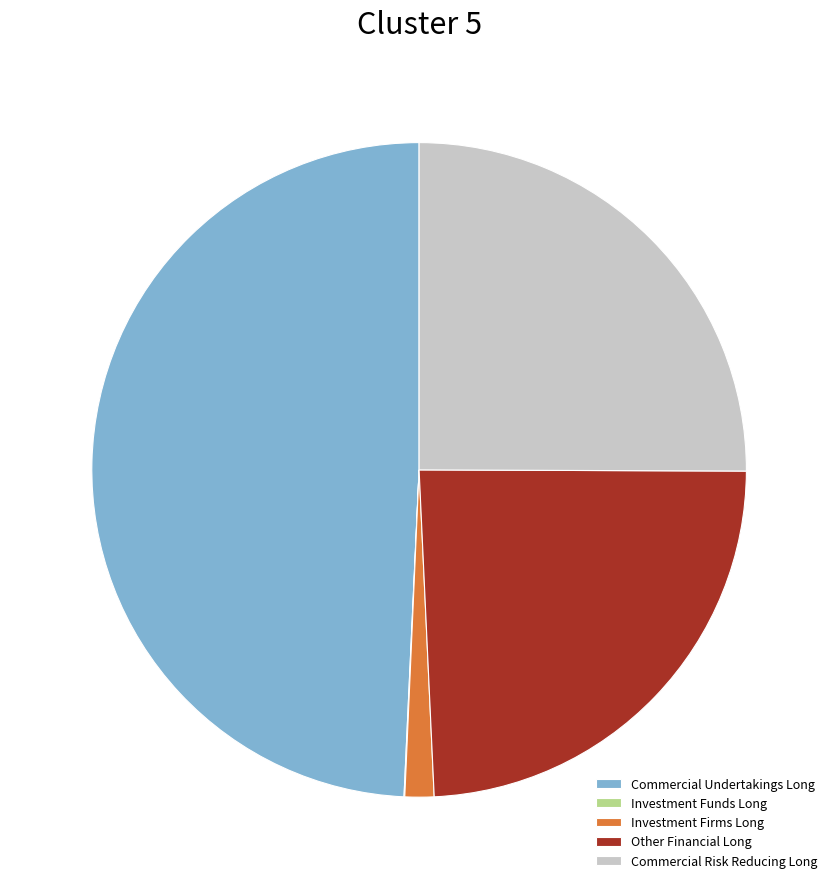

Approximately how many times larger is the value at Other Financial Long compared to Commercial Undertakings Long?

0.5